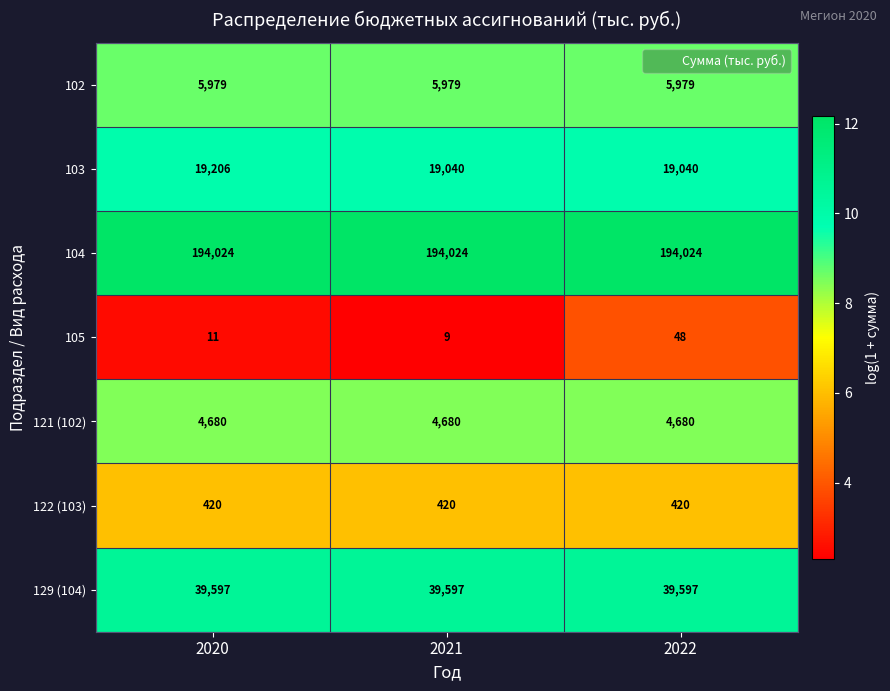

What is the minimum value for 102?

5979